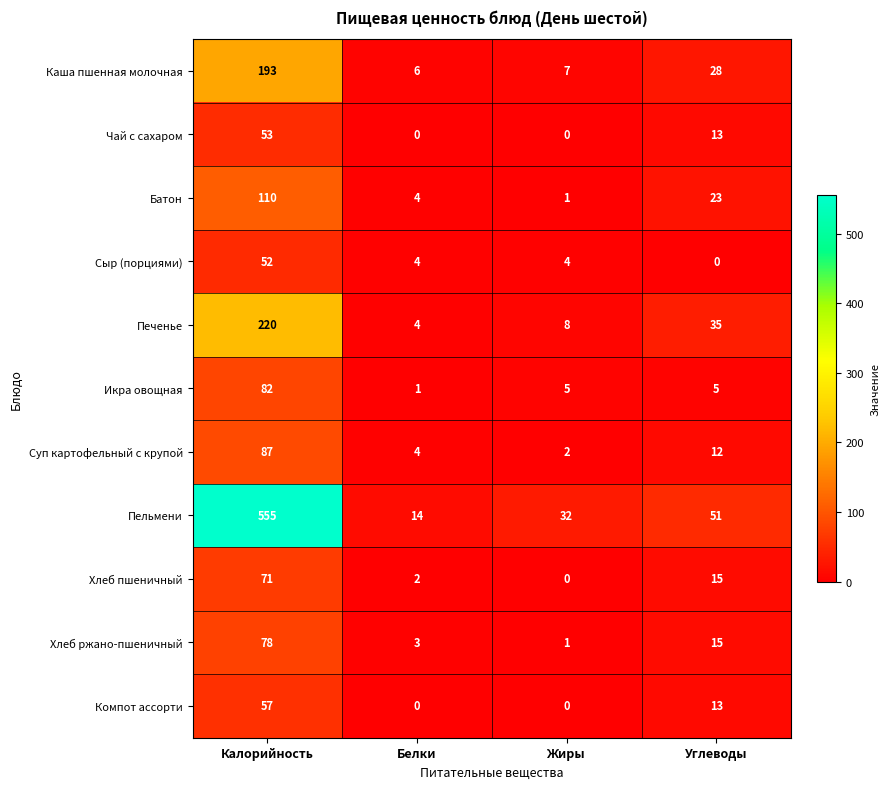

Where does the Суп картофельный с крупой series first go above 12?

Калорийность